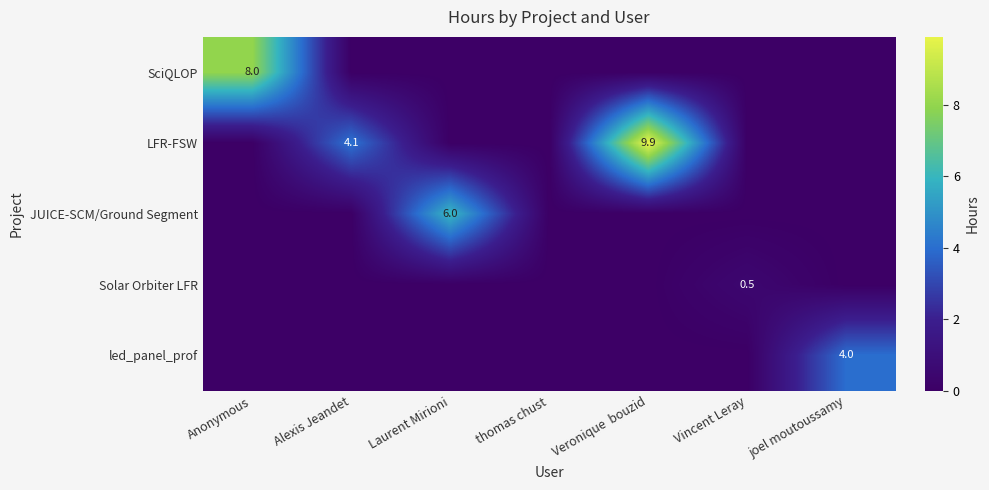

At how many categories does at least one series exceed 1?

5